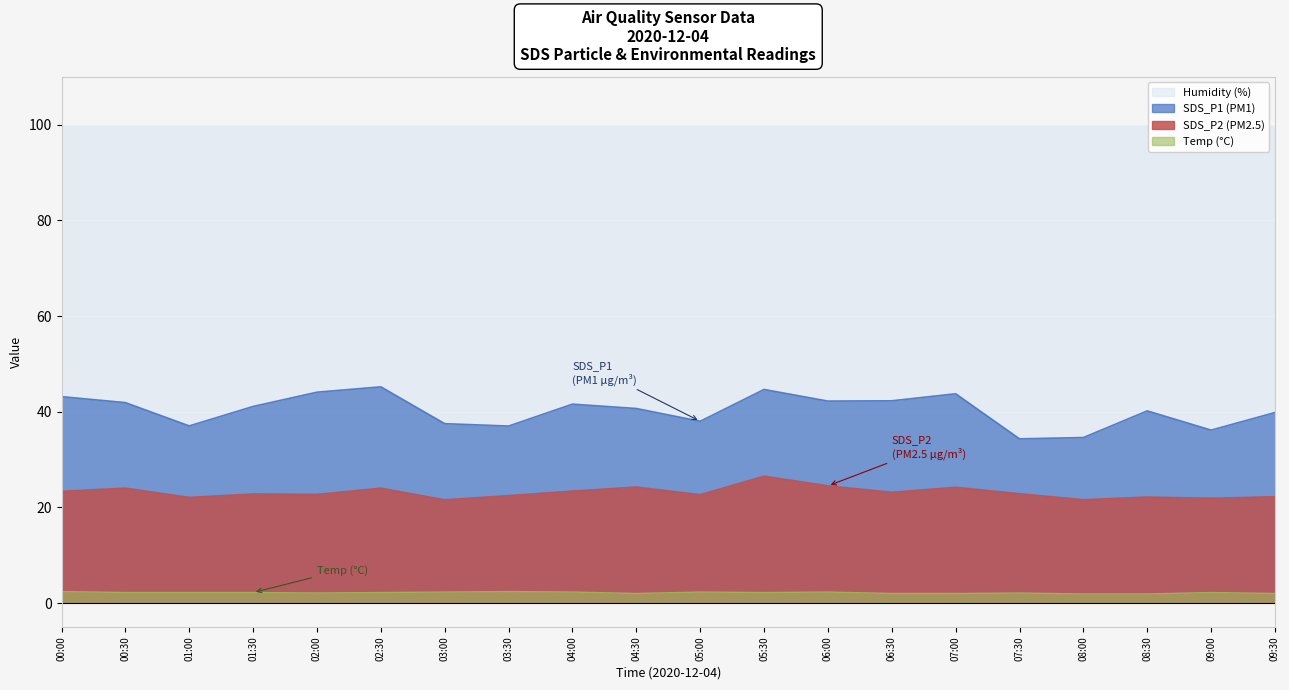

The value of SDS_P2 at 07:30 is 22.9. True or false?

True